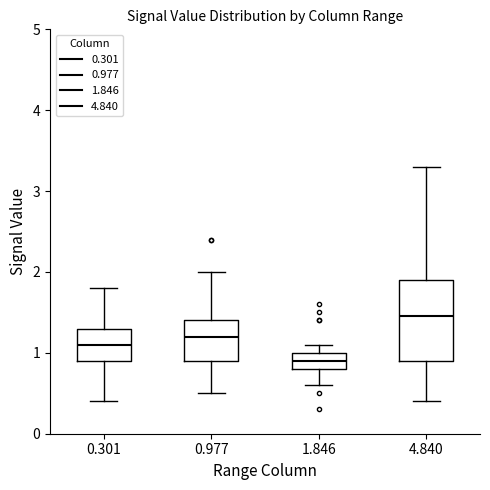

Which box is the tallest, from its lower edge to its upper edge?

4.840